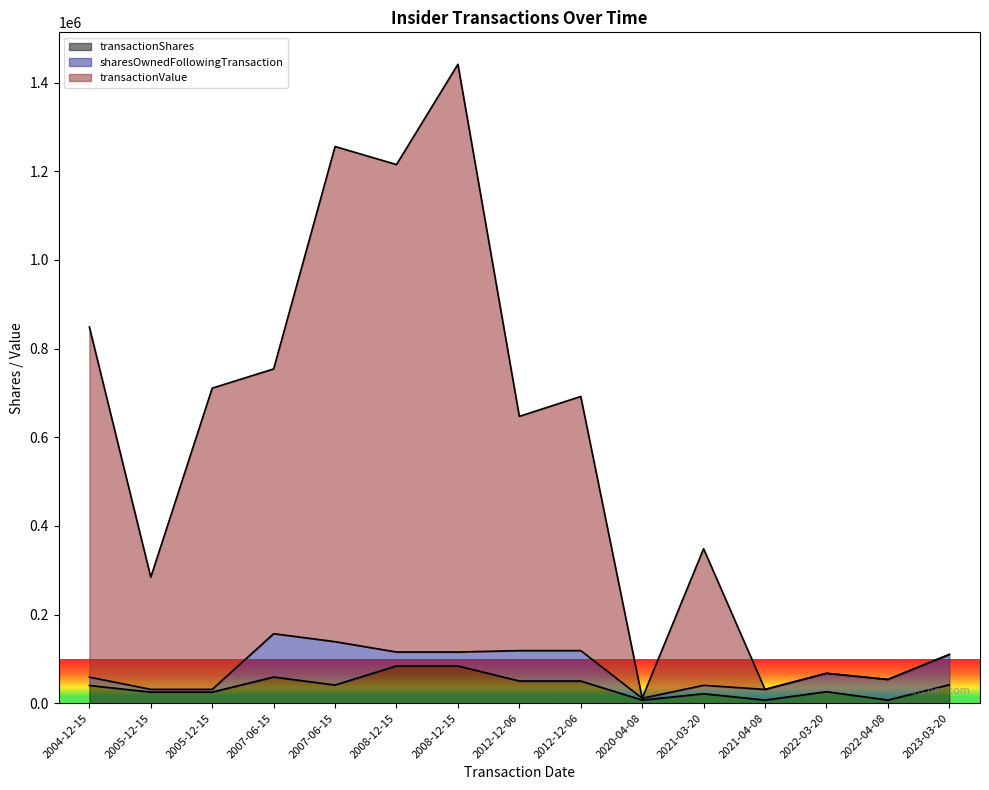

At which label does transactionValue first exceed 647116?

2004-12-15